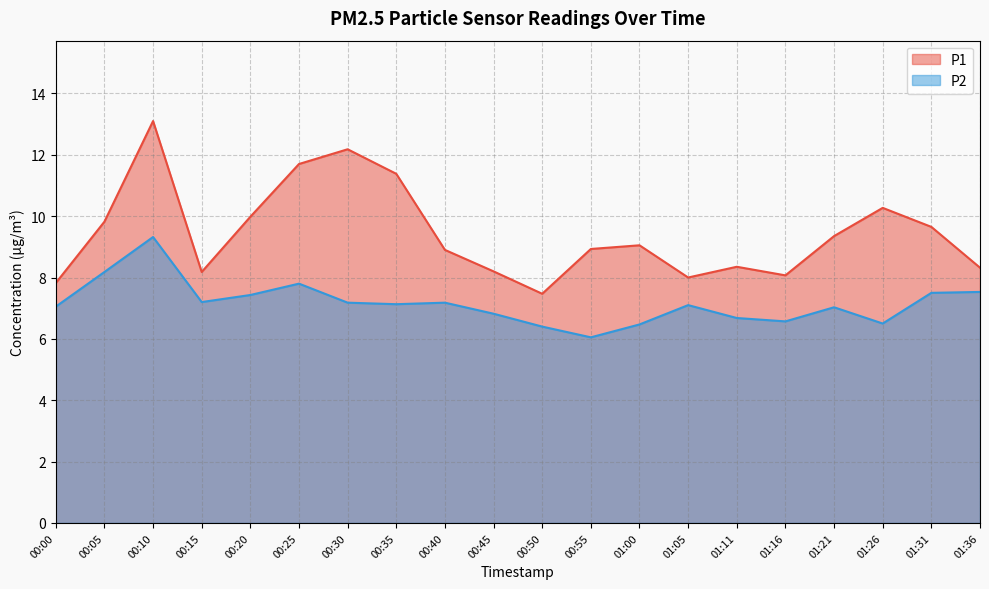

Which series changed the most between 00:45 and 00:55?

P2